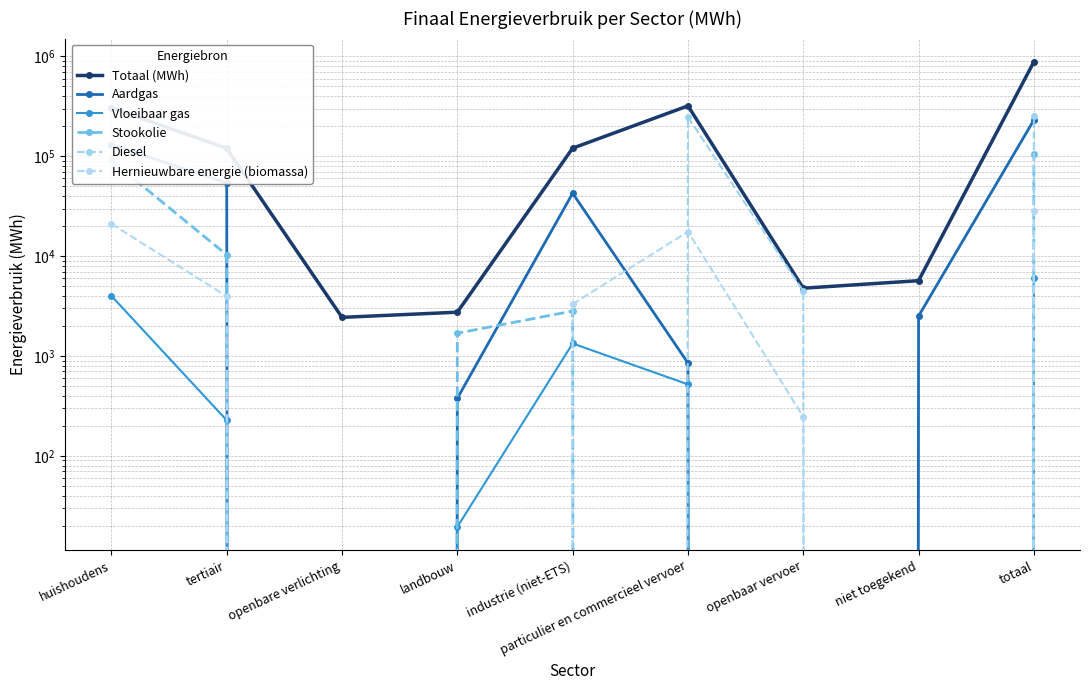

What position from the right is niet toegekend?

2